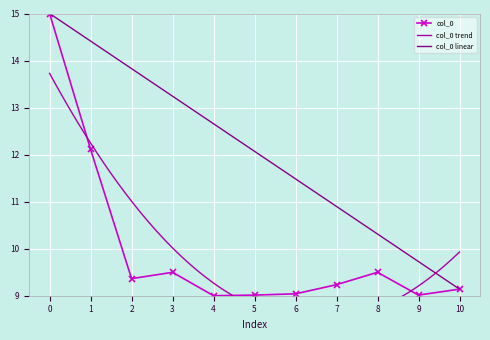

At which label is col_0 linear closest to 12?

5